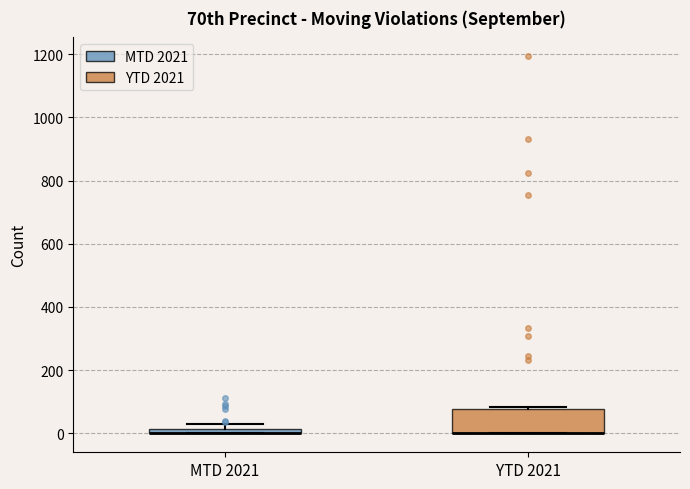

Which box is the tallest, from its lower edge to its upper edge?

YTD 2021